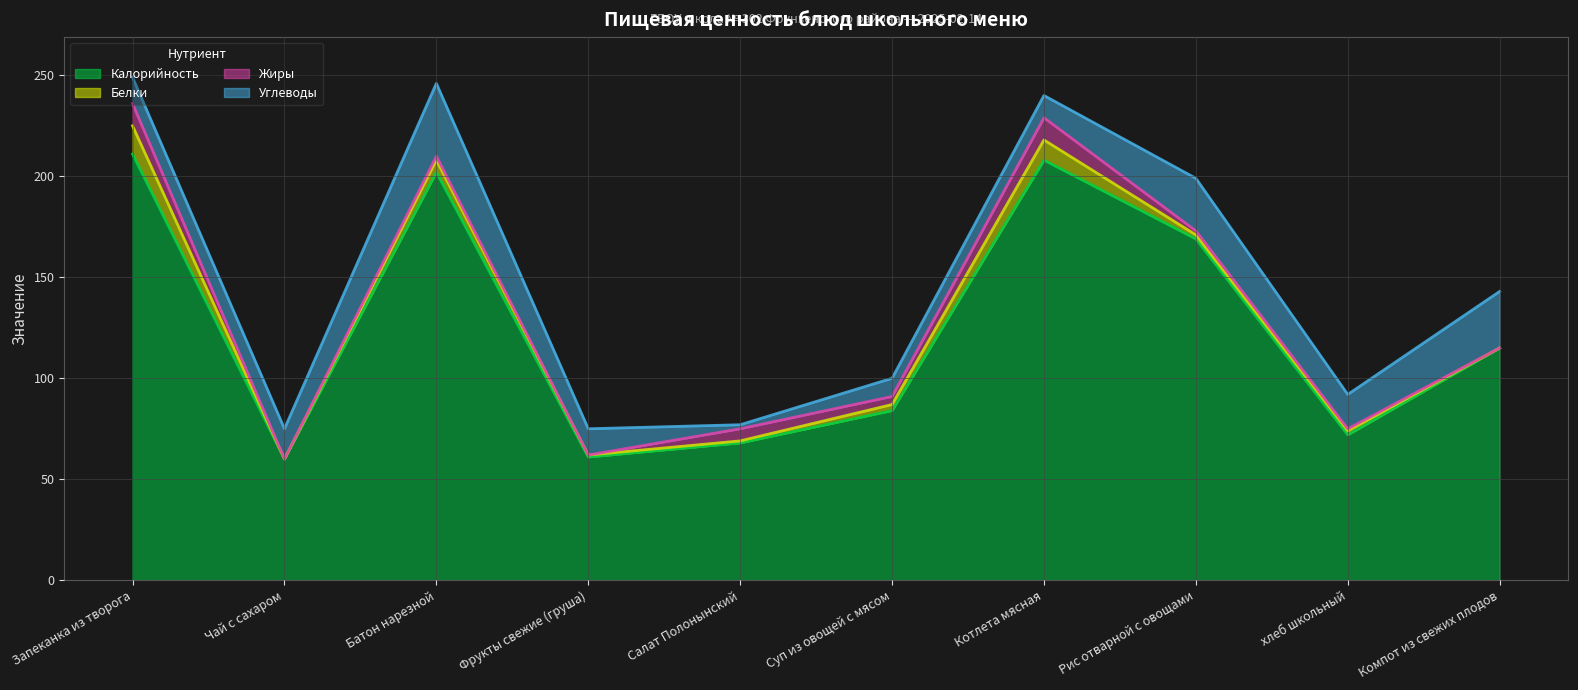

True or false: Белки has a value of 3 at хлеб школьный.

False